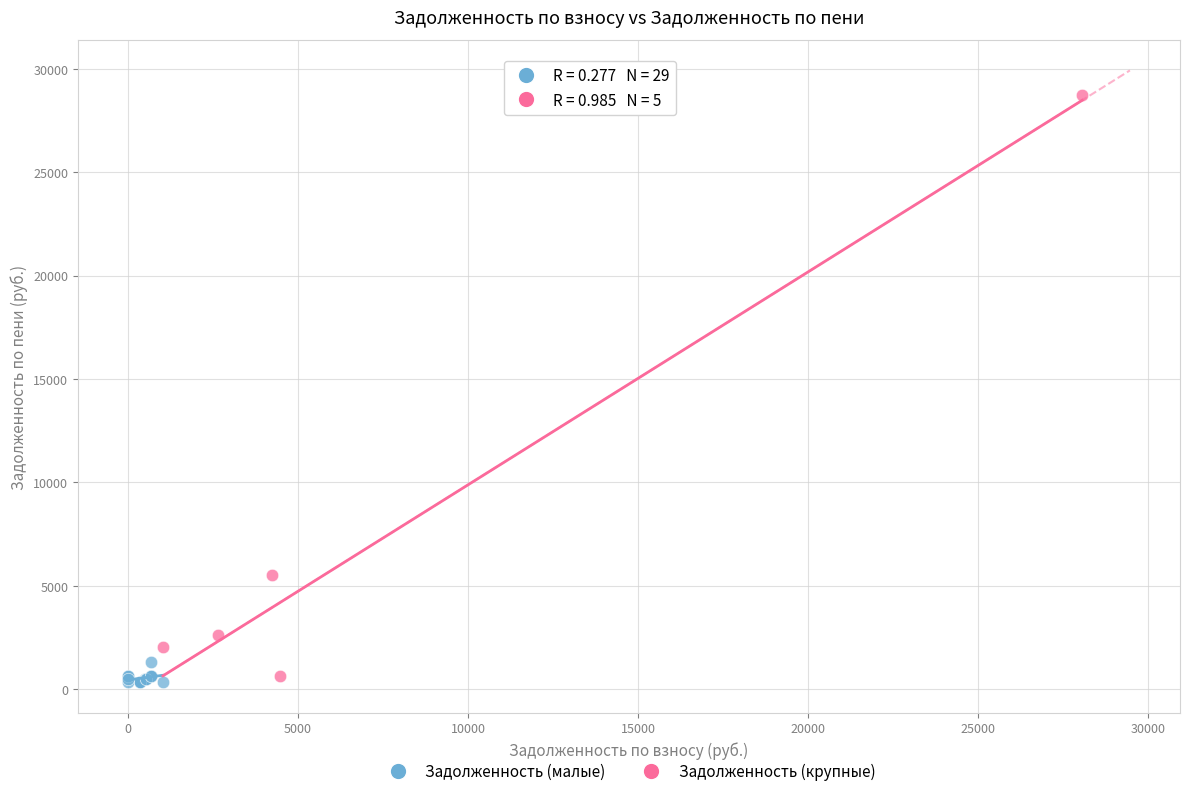

Which series reaches the maximum Y coordinate?

Задолженность (крупные)